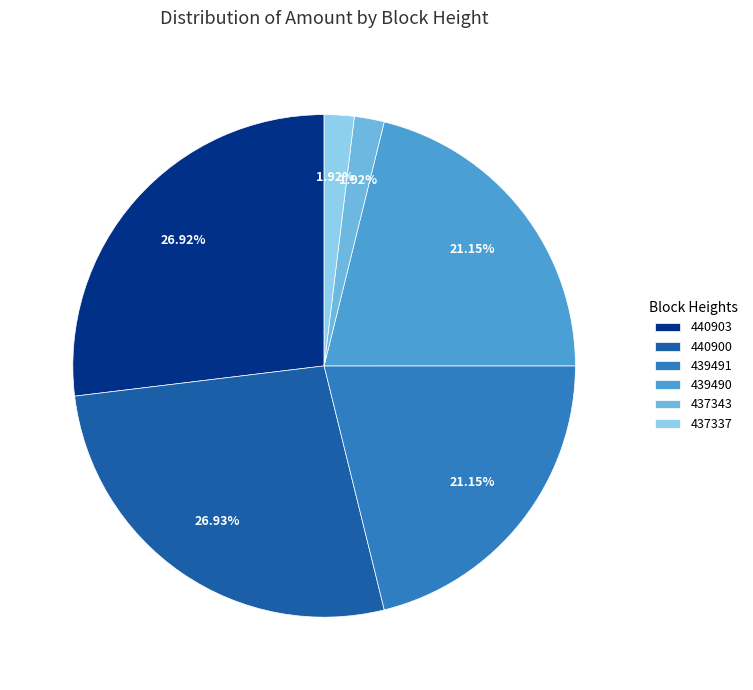

To the nearest percent, what is the average slice percentage?

17%